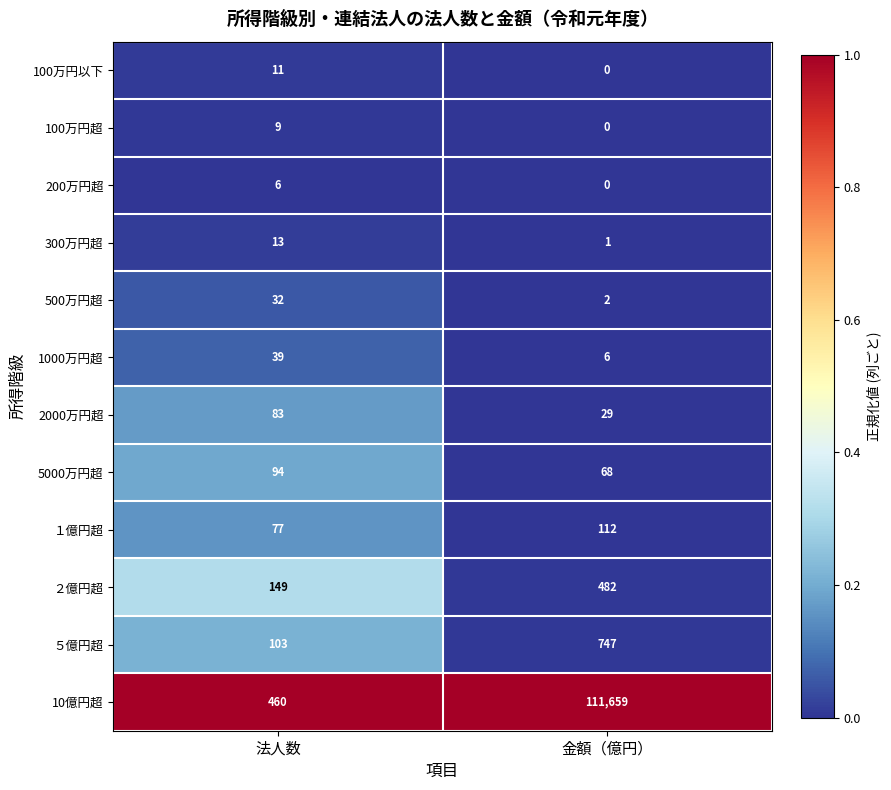

The 1000万円超 series shows 39 at 法人数. True or false?

True